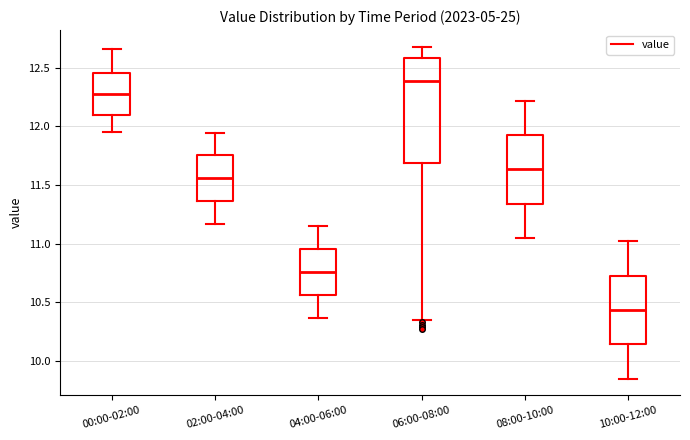

Reading left to right, transcribe this box plot: for each box, give where its median line is, the range the box spans, and where its two whiskers end, as read against the y-axis. The values are not printed on the chart, so give them approximately, as read against the axis.

00:00-02:00: median 12.30, box 12.10 to 12.45, whiskers 11.95 to 12.65
02:00-04:00: median 11.55, box 11.35 to 11.75, whiskers 11.15 to 11.95
04:00-06:00: median 10.75, box 10.55 to 10.95, whiskers 10.35 to 11.15
06:00-08:00: median 12.40, box 11.70 to 12.60, whiskers 10.35 to 12.70
08:00-10:00: median 11.65, box 11.35 to 11.95, whiskers 11.05 to 12.20
10:00-12:00: median 10.45, box 10.15 to 10.75, whiskers 9.85 to 11.00